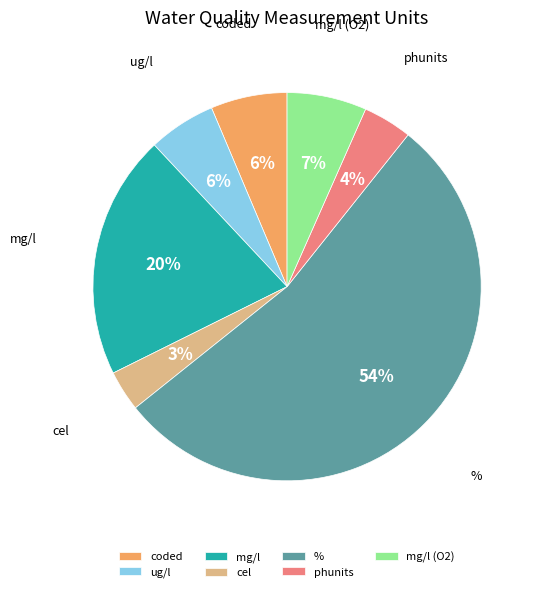

True or false: ug/l accounts for 6% of the total.

True